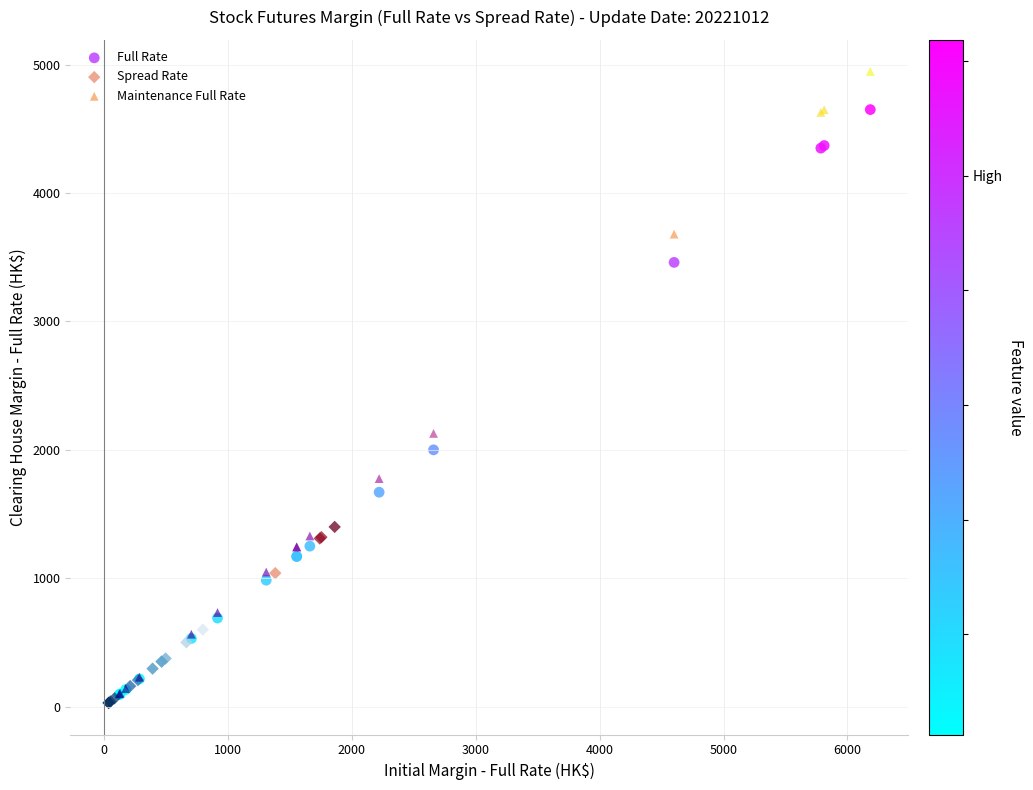

Which series reaches the maximum Y coordinate?

Maintenance Full Rate